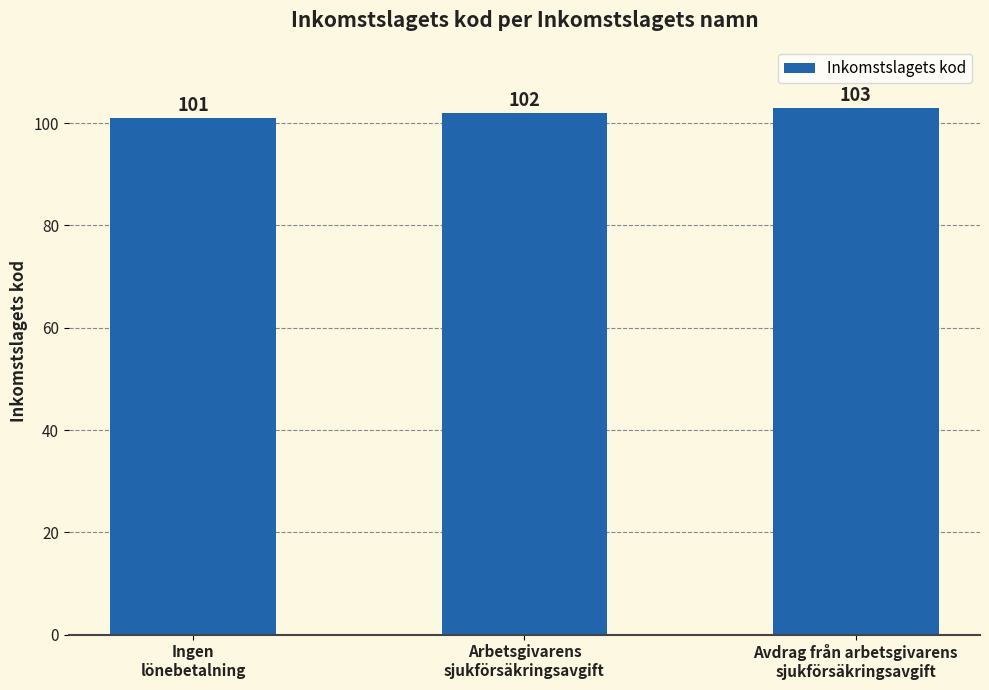

List the labels in order of value, smallest first.

Ingen
lönebetalning, Arbetsgivarens
sjukförsäkringsavgift, Avdrag från arbetsgivarens
sjukförsäkringsavgift